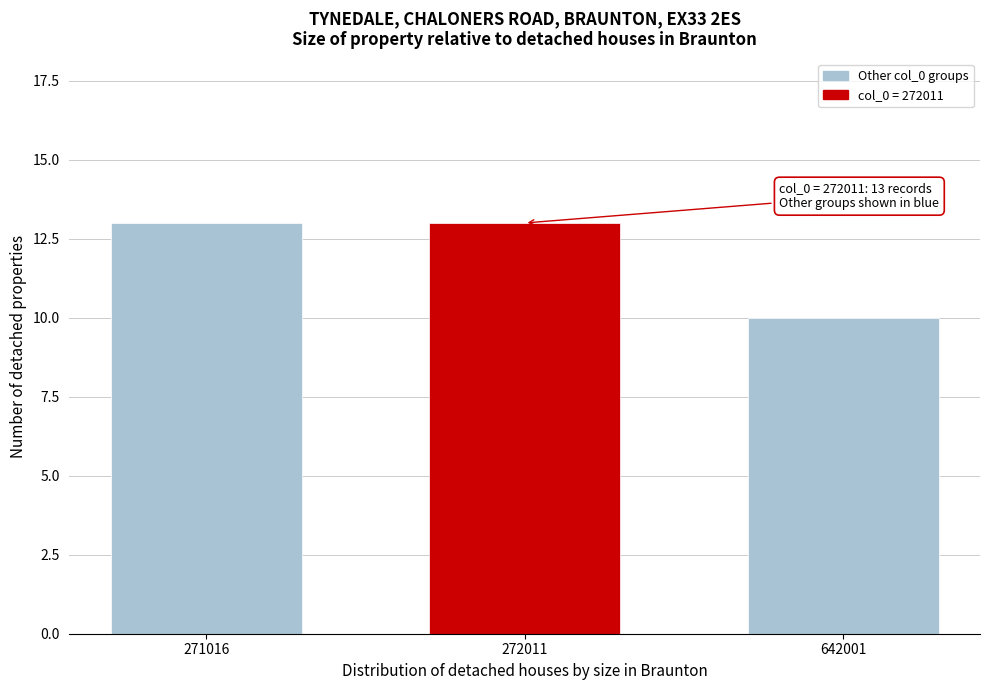

Reading left to right, extract all data points from this chart.

13	13	10